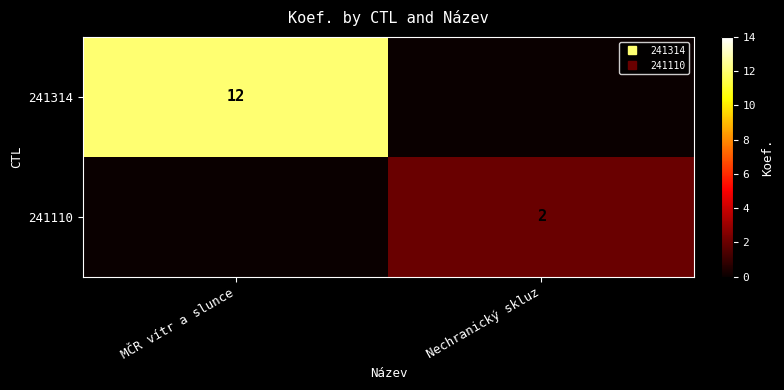

True or false: 241314 has a value of 7 at MČR vítr a slunce.

False